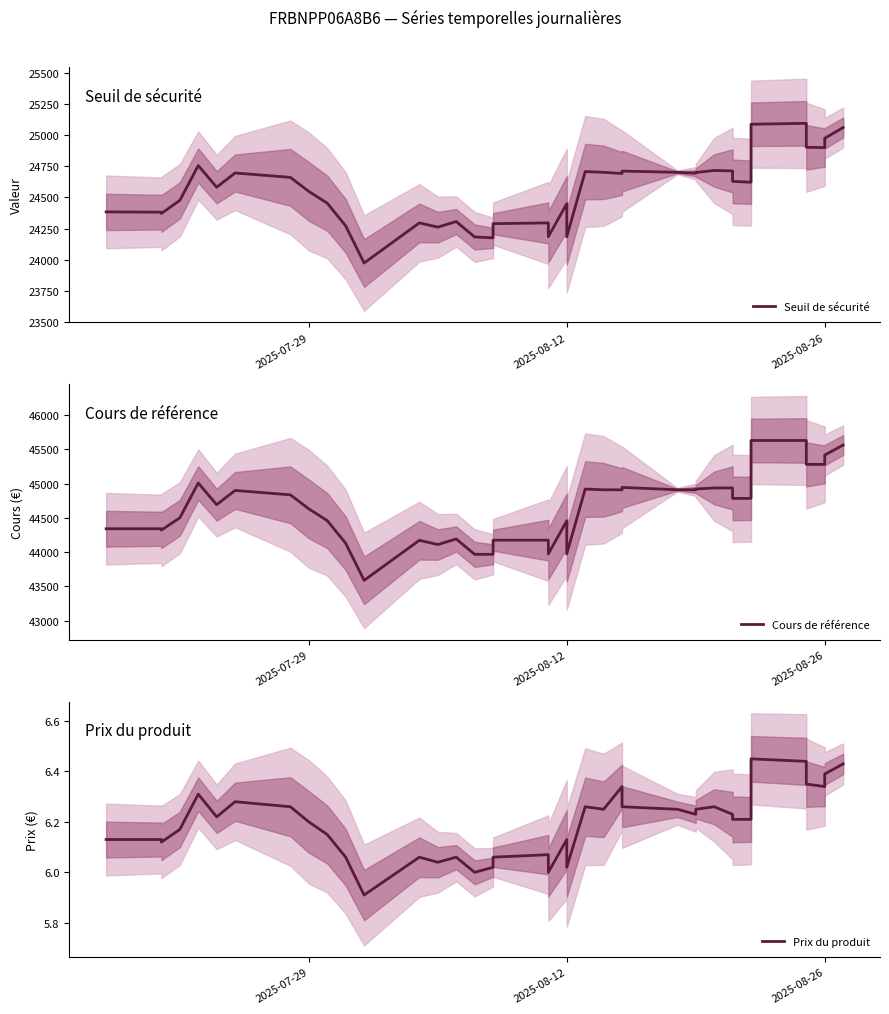

How many interior local valleys does the Cours de référence series have?

6